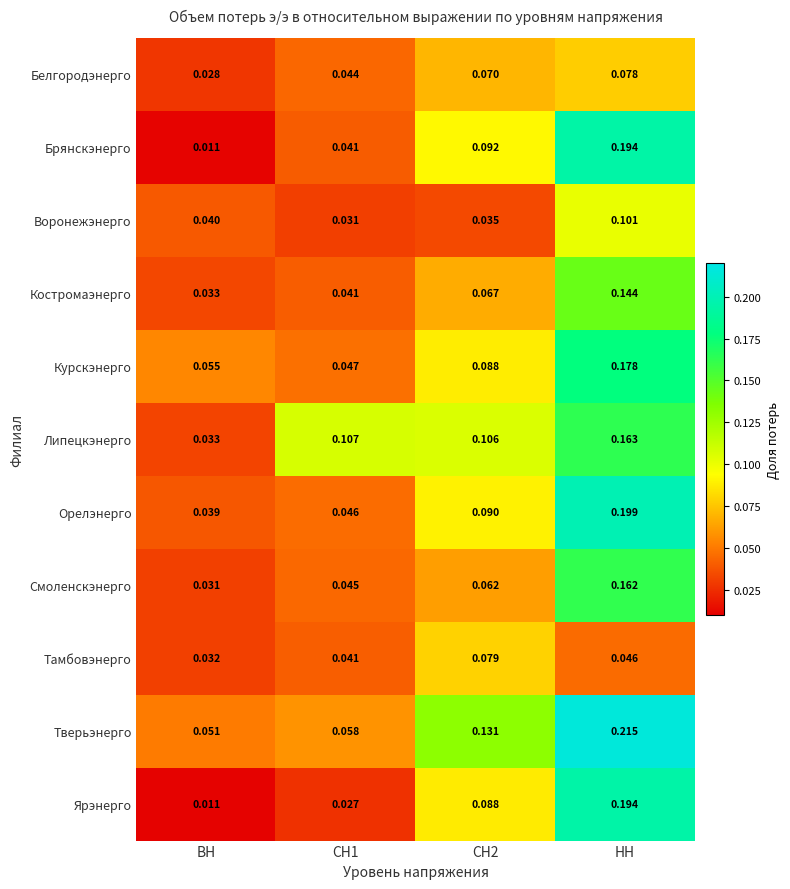

At which label is Липецкэнерго closest to 0?

ВН